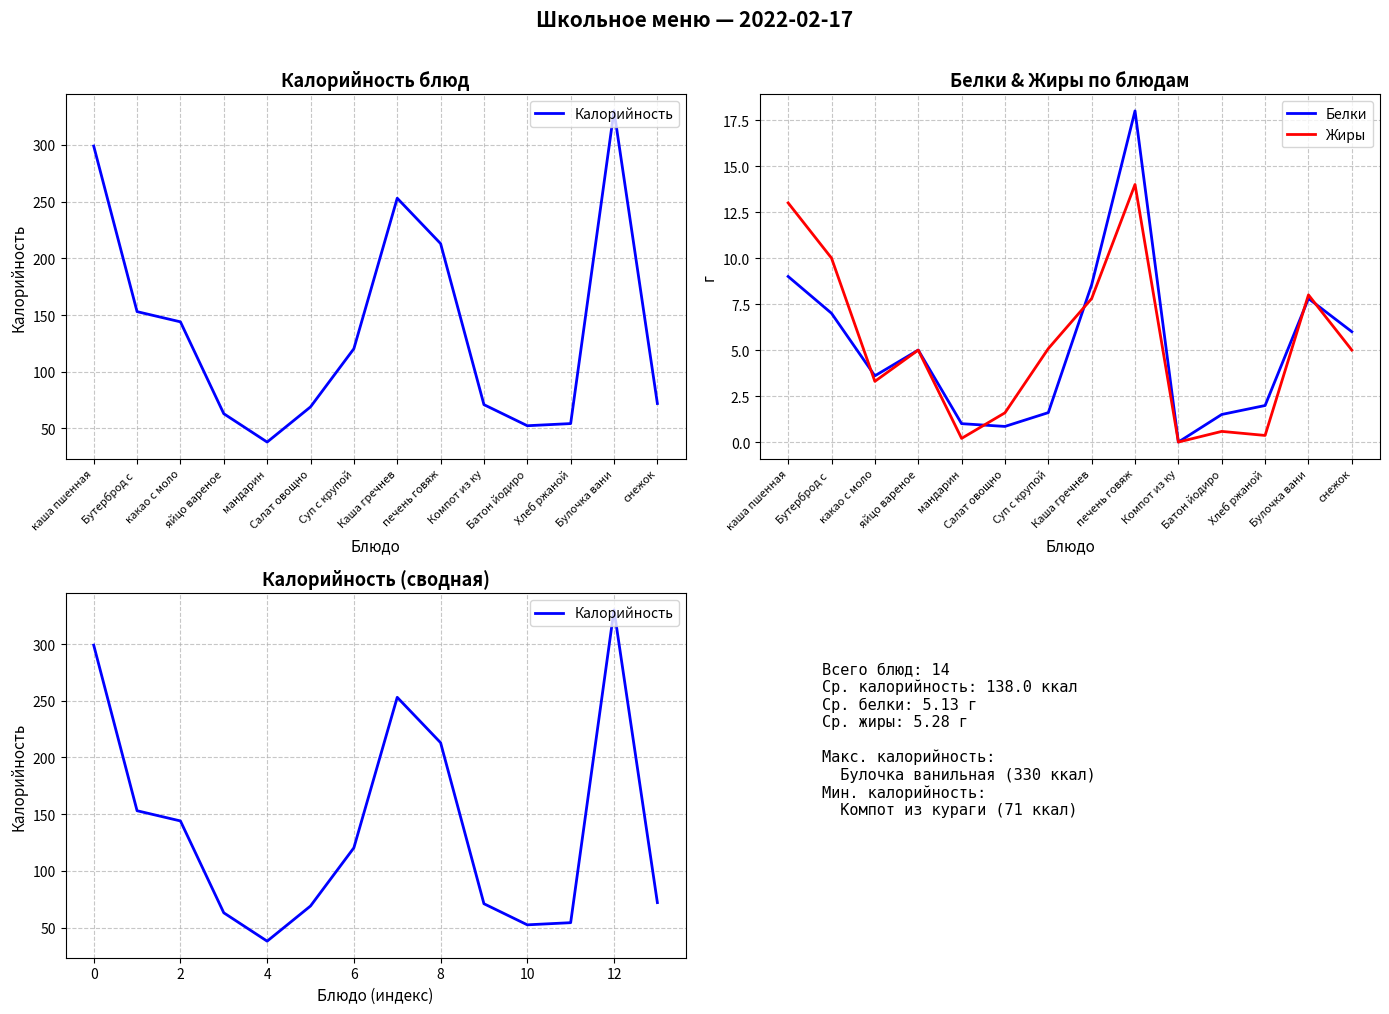

What is the greatest value displayed?

330.0